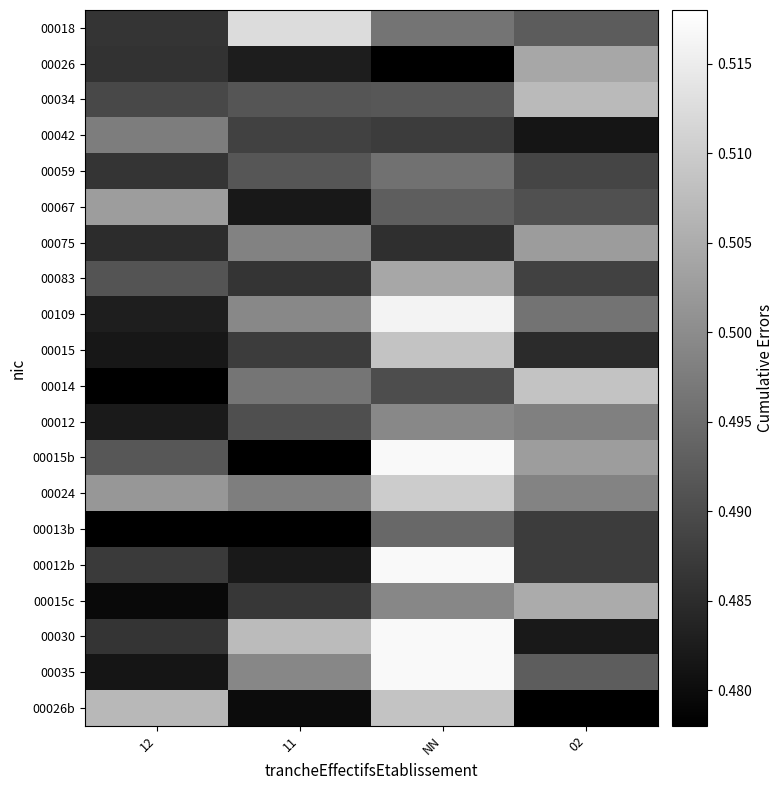

What is the greatest value displayed?

0.5